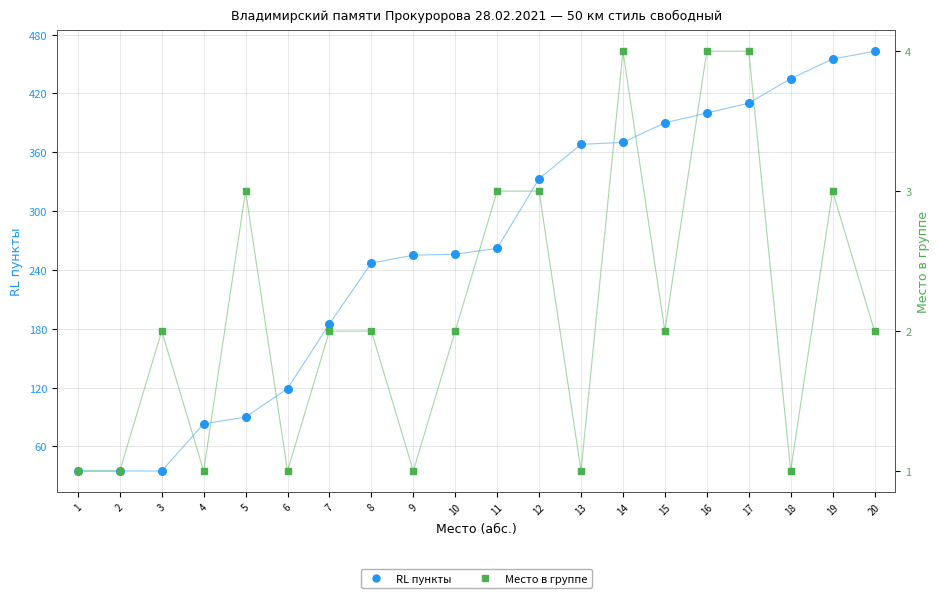

Which series has the widest spread of Y values?

RL пункты